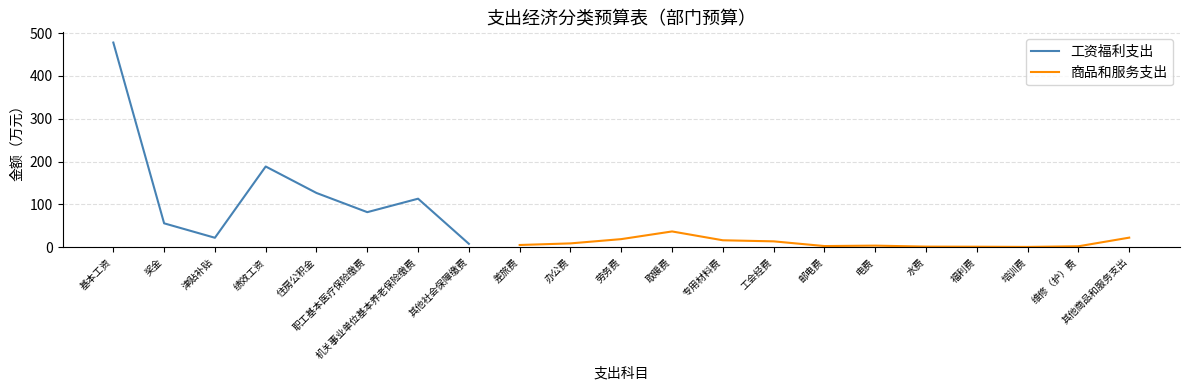

Which series changed the most between 取暖费 and 其他商品和服务支出?

商品和服务支出